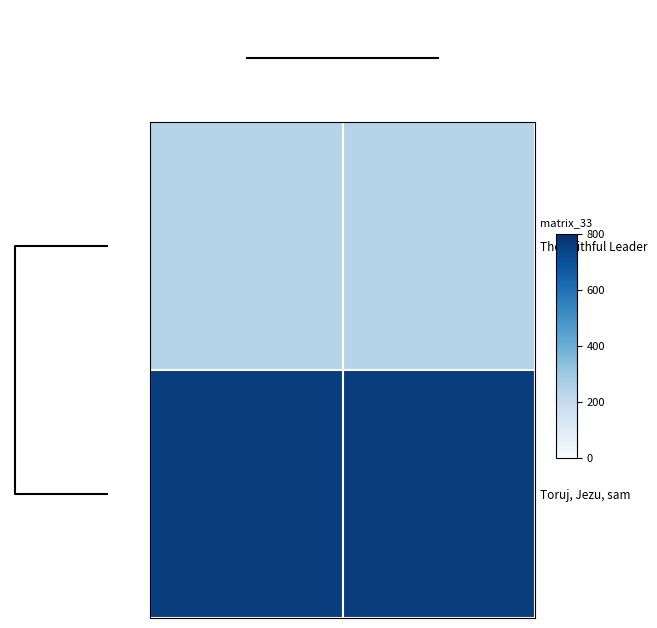

Which series has the largest total across all categories?

Toruj, Jezu, sam